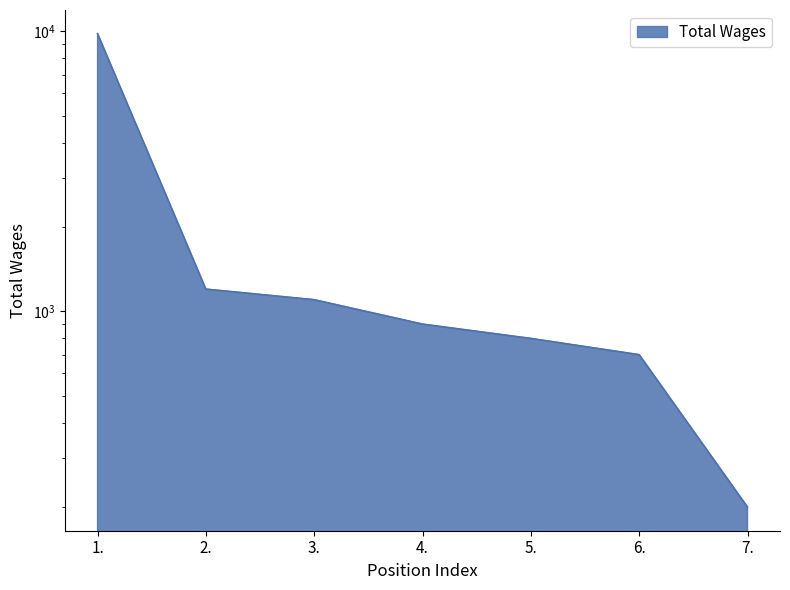

What is the value of the 2nd point from the left?

1200